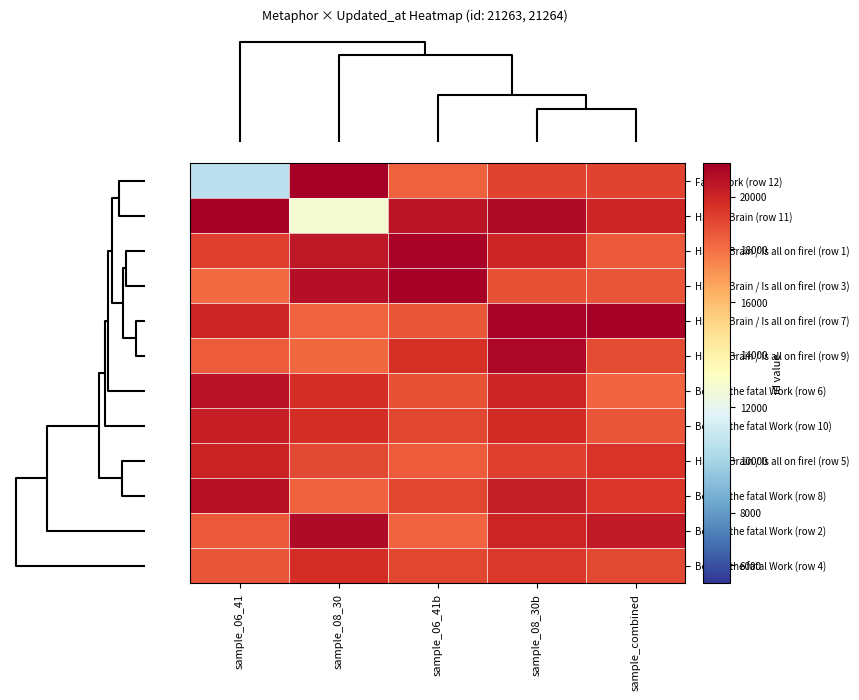

Rank the series at sample_06_41 from highest to lowest value.

Ha! my Brain (row 11), Behold the fatal Work (row 8), Behold the fatal Work (row 6), Behold the fatal Work (row 10), Ha! my Brain / Is all on fire! (row 5), Ha! my Brain / Is all on fire! (row 7), Ha! my Brain / Is all on fire! (row 1), Behold the fatal Work (row 4), Behold the fatal Work (row 2), Ha! my Brain / Is all on fire! (row 9), Ha! my Brain / Is all on fire! (row 3), Fatal Work (row 12)